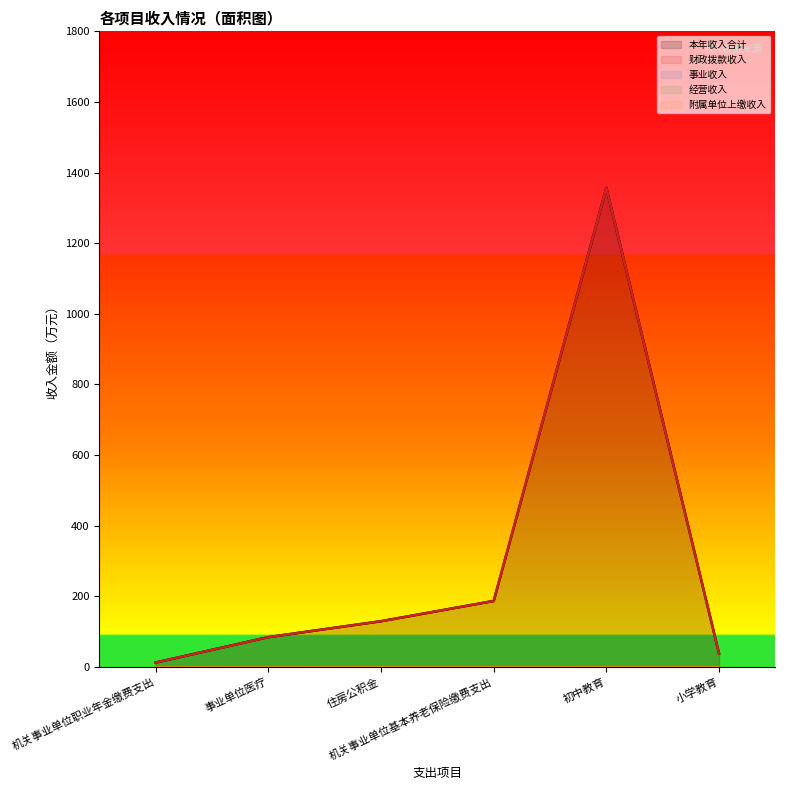

Reading right to left, extract all data points from this chart.

本年收入合计: 小学教育=37.4	初中教育=1356.5	机关事业单位基本养老保险缴费支出=186.2	住房公积金=128.9	事业单位医疗=83.8	机关事业单位职业年金缴费支出=11.8
财政拨款收入: 小学教育=37.4	初中教育=1356.5	机关事业单位基本养老保险缴费支出=186.2	住房公积金=128.9	事业单位医疗=83.8	机关事业单位职业年金缴费支出=11.8
事业收入: 小学教育=0.0	初中教育=0.0	机关事业单位基本养老保险缴费支出=0.0	住房公积金=0.0	事业单位医疗=0.0	机关事业单位职业年金缴费支出=0.0
经营收入: 小学教育=0.0	初中教育=0.0	机关事业单位基本养老保险缴费支出=0.0	住房公积金=0.0	事业单位医疗=0.0	机关事业单位职业年金缴费支出=0.0
附属单位上缴收入: 小学教育=0.0	初中教育=0.0	机关事业单位基本养老保险缴费支出=0.0	住房公积金=0.0	事业单位医疗=0.0	机关事业单位职业年金缴费支出=0.0